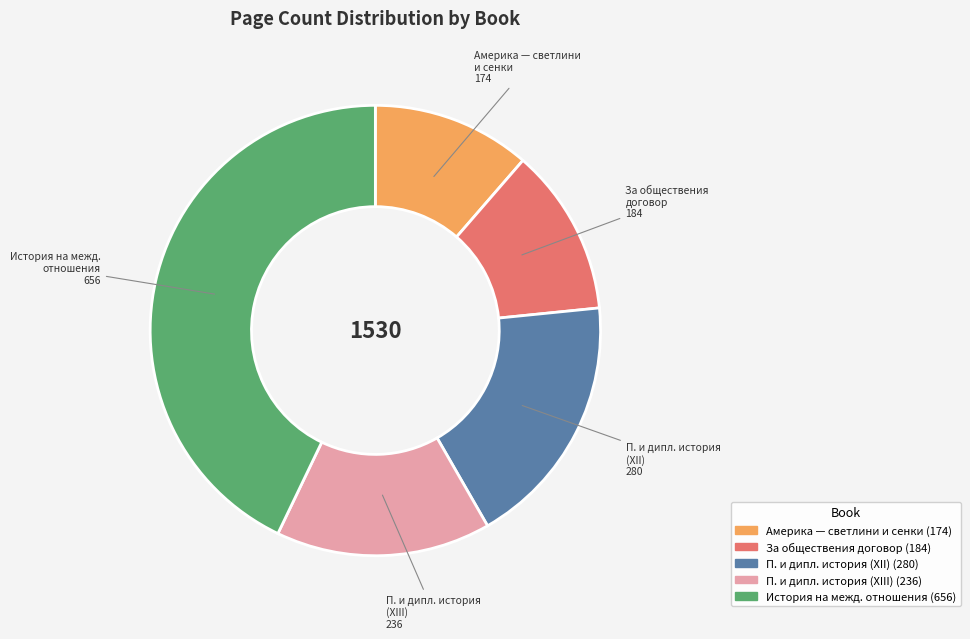

Is it true that За обществения договор is 12% of the pie?

True